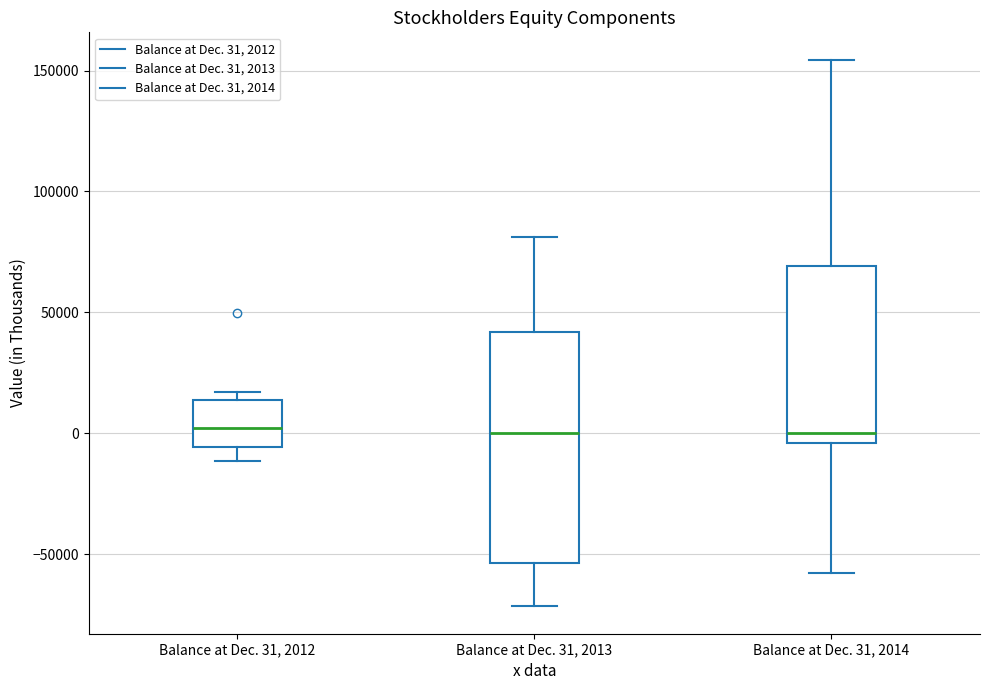

Which box is the tallest, from its lower edge to its upper edge?

Balance at Dec. 31, 2013